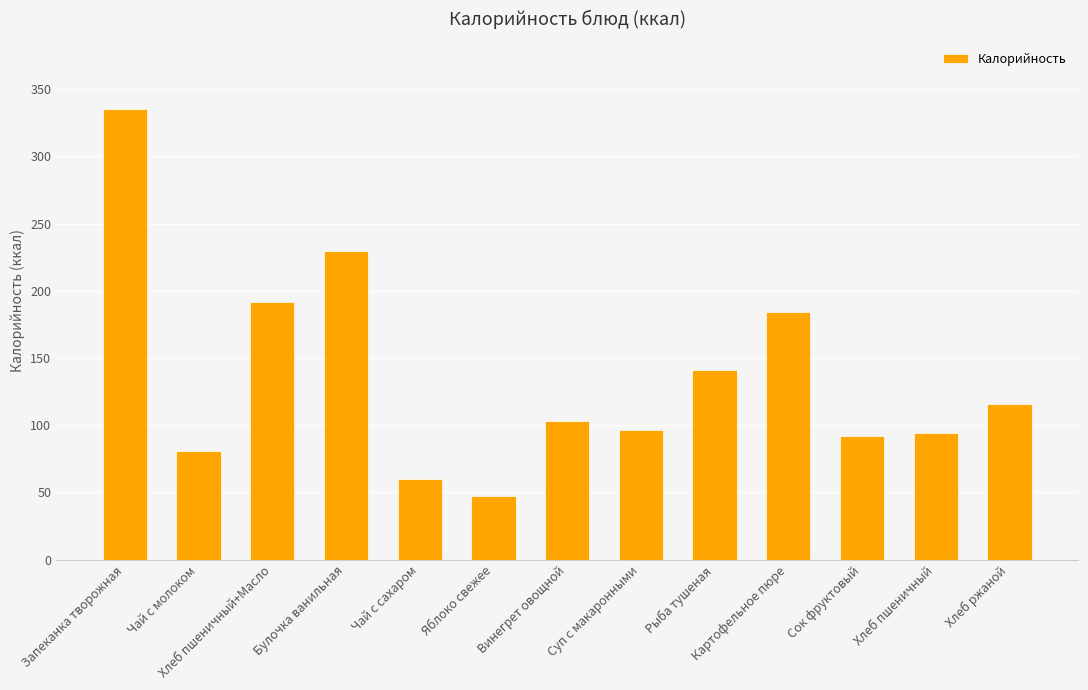

Reading left to right, transcribe all the data shown in this chart.

335.0	81.0	191.9	230.0	60.0	47.0	103.0	96.1	141.2	184.0	92.0	94.0	116.0